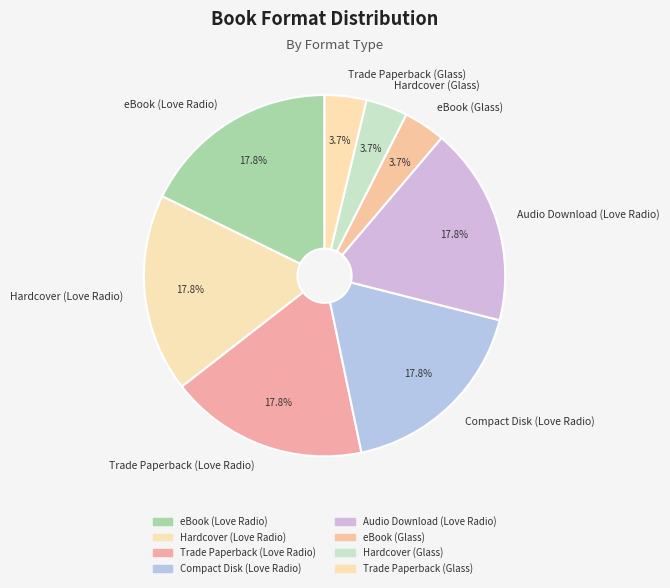

Approximately how many times larger is the value at Trade Paperback (Glass) compared to Hardcover (Glass)?

1.0